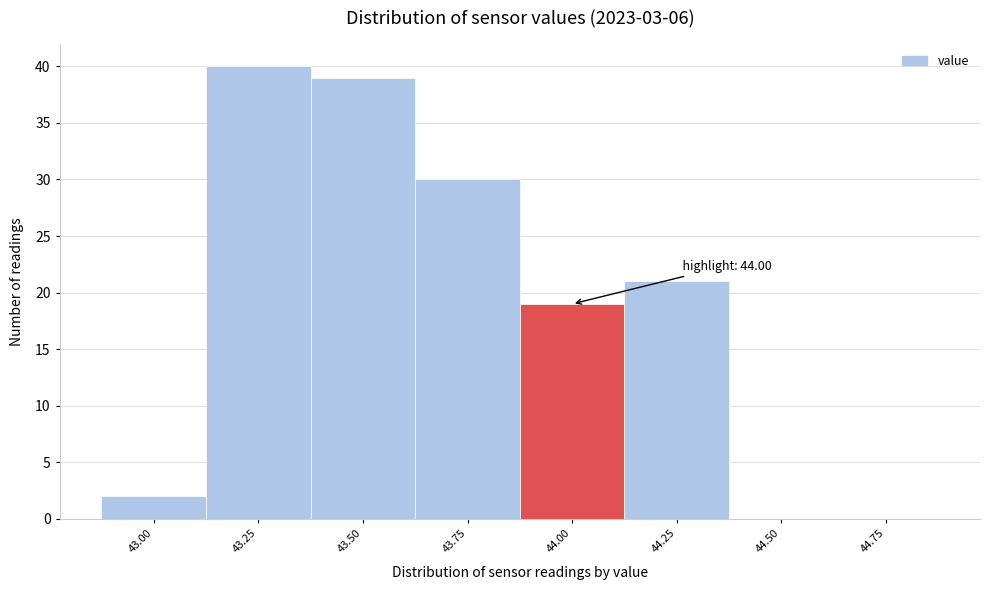

Reading right to left, extract all data points from this chart.

44.75=0	44.50=0	44.25=21	44.00=19	43.75=30	43.50=39	43.25=40	43.00=2